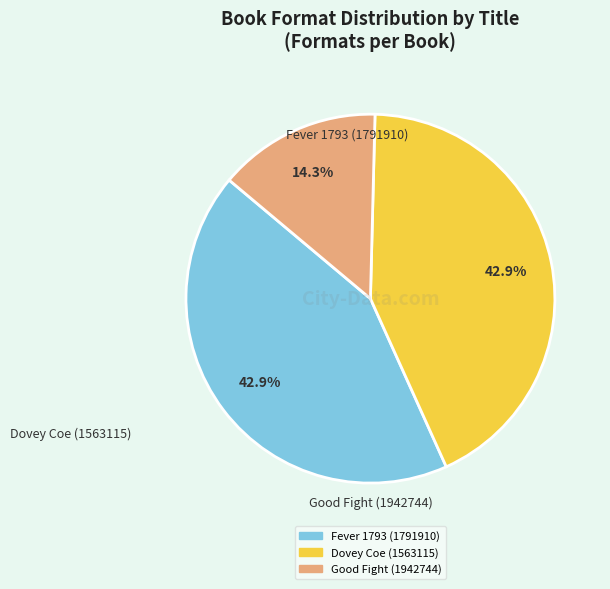

Count the number of slices in the pie.

3